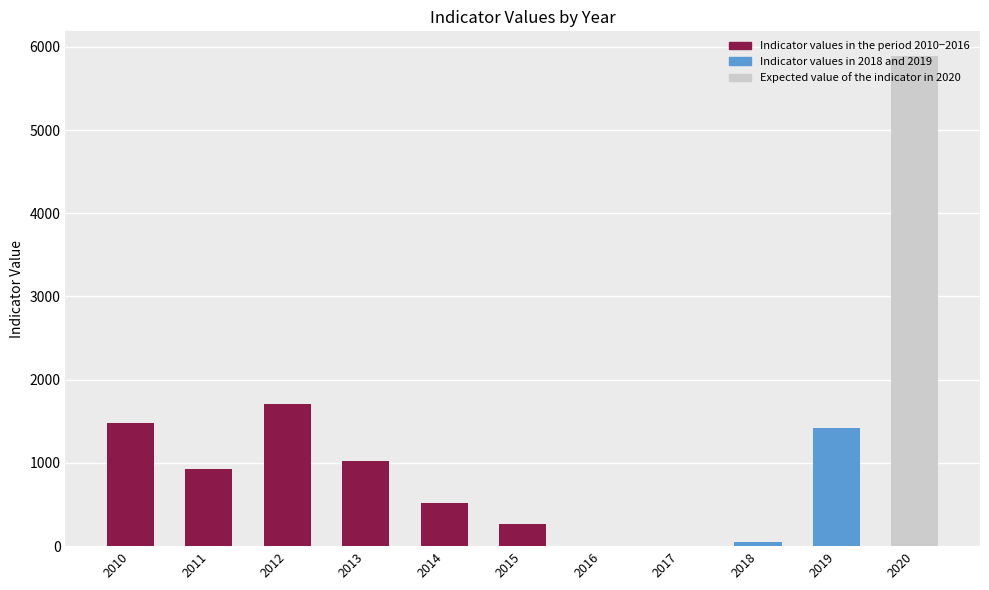

The Indicator values in 2018 and 2019 series shows -757.2 at 2014. True or false?

False